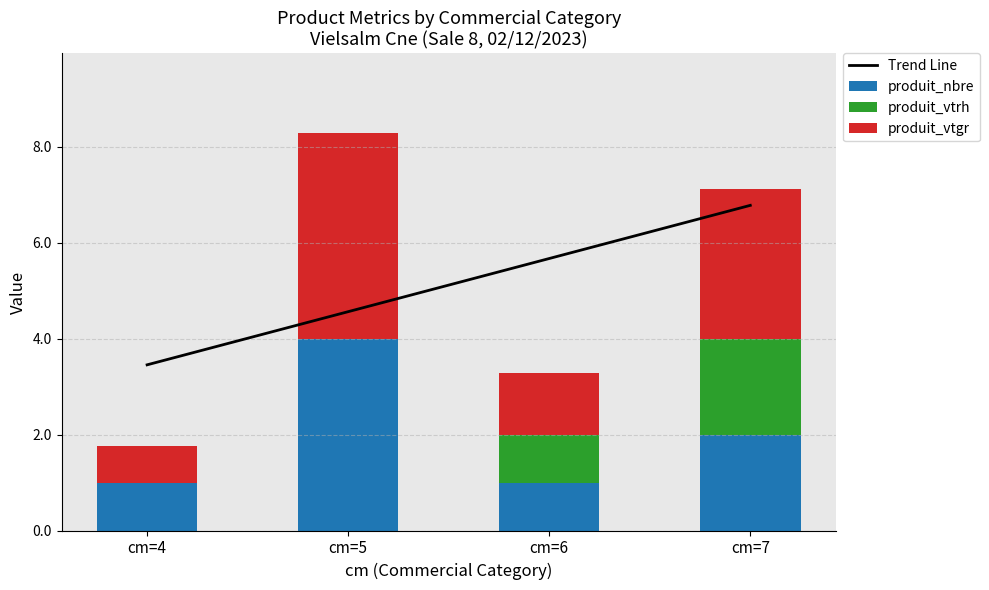

Reading left to right, extract all data points from this chart.

Trend Line: 3.5	4.6	5.7	6.8
produit_nbre: 1.0	4.0	1.0	2.0
produit_vtrh: 0.0	0.0	1.0	2.0
produit_vtgr: 0.8	4.3	1.3	3.1